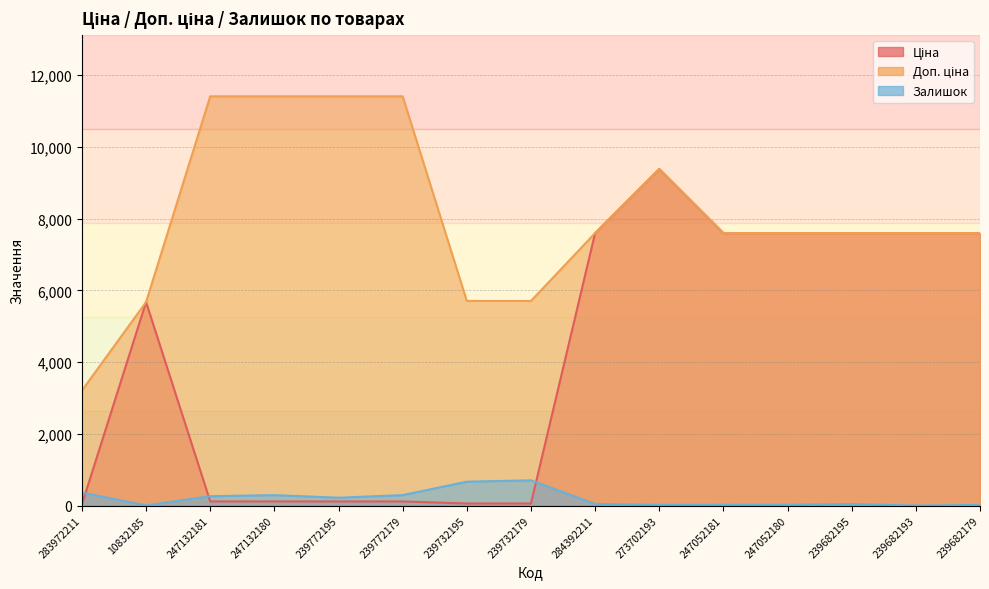

True or false: Доп. ціна has more than 1 points higher than both neighbors.

False